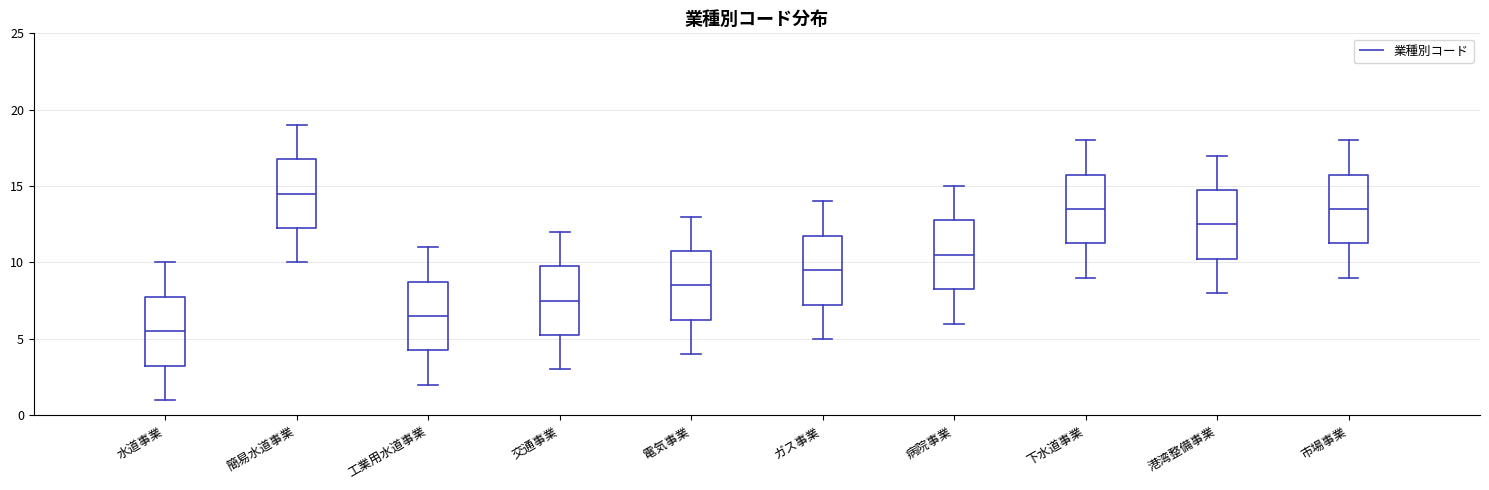

Reading left to right, transcribe this box plot: for each box, give where its median line is, the range the box spans, and where its two whiskers end, as read against the y-axis. The values are not printed on the chart, so give them approximately, as read against the axis.

水道事業: median 5.5, box 3.5 to 8.0, whiskers 1.0 to 10.0
簡易水道事業: median 14.5, box 12.5 to 17.0, whiskers 10.0 to 19.0
工業用水道事業: median 6.5, box 4.5 to 9.0, whiskers 2.0 to 11.0
交通事業: median 7.5, box 5.5 to 10.0, whiskers 3.0 to 12.0
電気事業: median 8.5, box 6.5 to 11.0, whiskers 4.0 to 13.0
ガス事業: median 9.5, box 7.5 to 12.0, whiskers 5.0 to 14.0
病院事業: median 10.5, box 8.5 to 13.0, whiskers 6.0 to 15.0
下水道事業: median 13.5, box 11.5 to 16.0, whiskers 9.0 to 18.0
港湾整備事業: median 12.5, box 10.5 to 15.0, whiskers 8.0 to 17.0
市場事業: median 13.5, box 11.5 to 16.0, whiskers 9.0 to 18.0